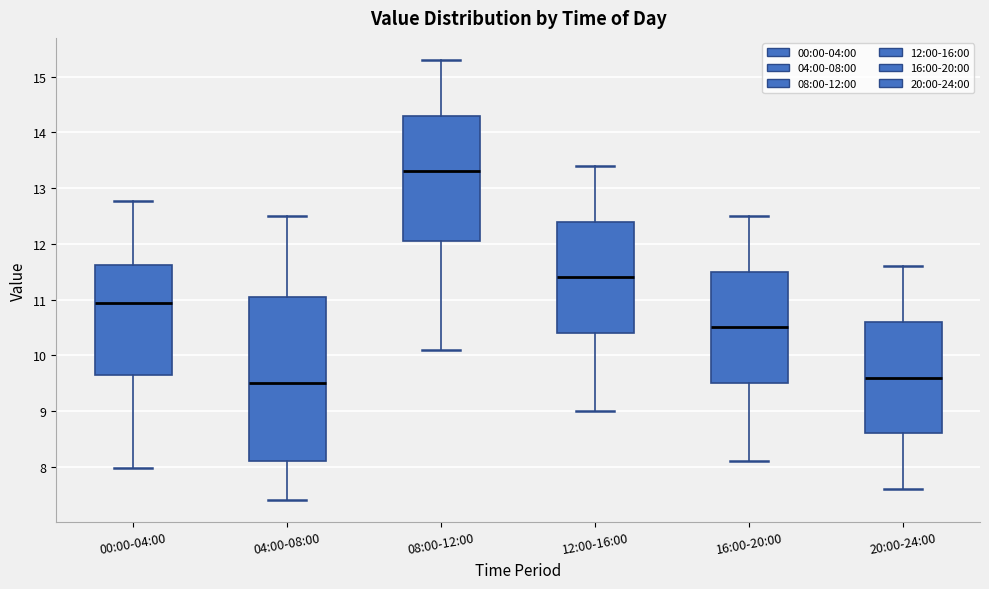

Reading left to right, transcribe this box plot: for each box, give where its median line is, the range the box spans, and where its two whiskers end, as read against the y-axis. The values are not printed on the chart, so give them approximately, as read against the axis.

00:00-04:00: median 10.9, box 9.6 to 11.6, whiskers 8.0 to 12.8
04:00-08:00: median 9.5, box 8.1 to 11.1, whiskers 7.4 to 12.5
08:00-12:00: median 13.3, box 12.1 to 14.3, whiskers 10.1 to 15.3
12:00-16:00: median 11.4, box 10.4 to 12.4, whiskers 9.0 to 13.4
16:00-20:00: median 10.5, box 9.5 to 11.5, whiskers 8.1 to 12.5
20:00-24:00: median 9.6, box 8.6 to 10.6, whiskers 7.6 to 11.6